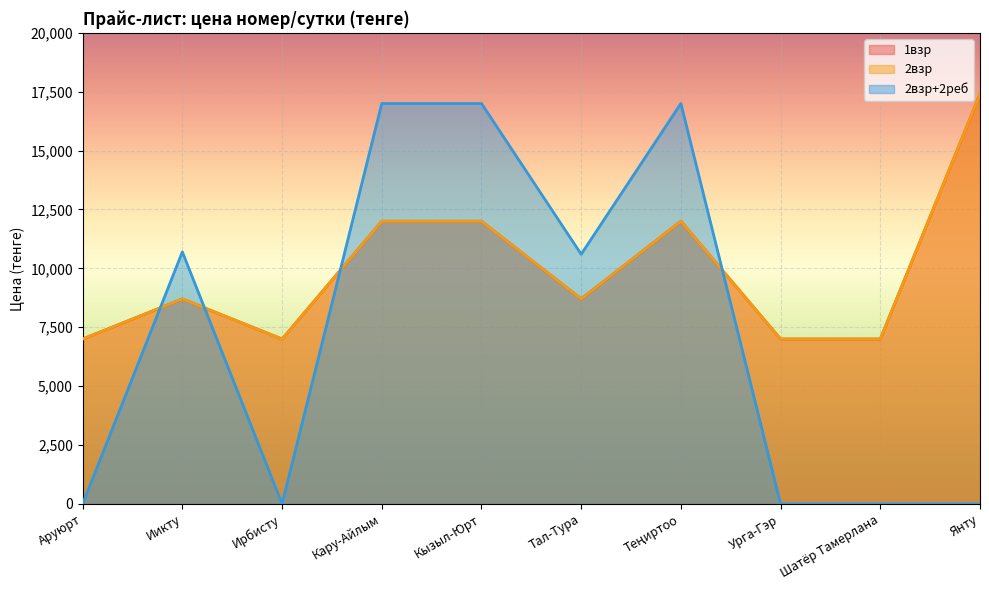

Reading right to left, transcribe all the data shown in this chart.

1взр: Янту=17400	Шатёр Тамерлана=7000	Урга-Гэр=7000	Теңиртоо=12000	Тал-Тура=8700	Кызыл-Юрт=12000	Кару-Айлым=12000	Ирбисту=7000	Иикту=8700	Аруюрт=7000
2взр: Янту=17400	Шатёр Тамерлана=7000	Урга-Гэр=7000	Теңиртоо=12000	Тал-Тура=8700	Кызыл-Юрт=12000	Кару-Айлым=12000	Ирбисту=7000	Иикту=8700	Аруюрт=7000
2взр+2реб: Янту=0	Шатёр Тамерлана=0	Урга-Гэр=0	Теңиртоо=17000	Тал-Тура=10600	Кызыл-Юрт=17000	Кару-Айлым=17000	Ирбисту=0	Иикту=10700	Аруюрт=0